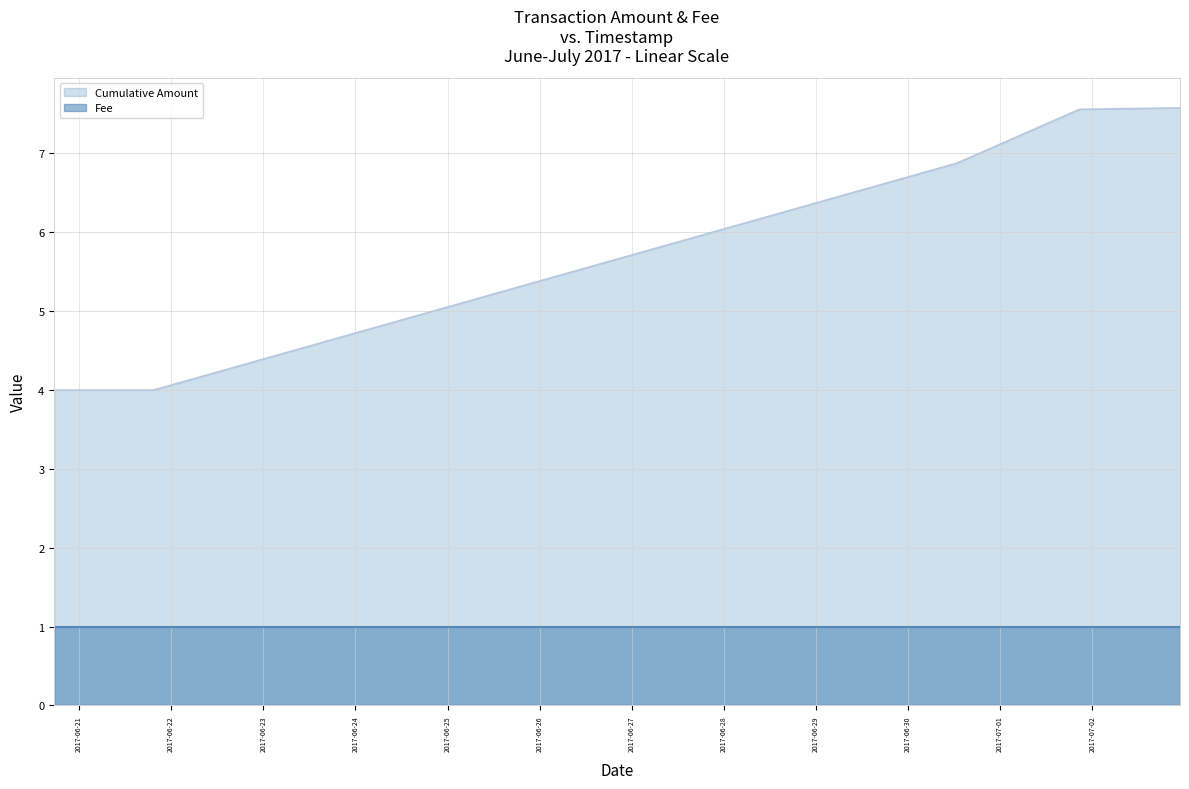

The Amount series shows 4.0 at 2017-06-20 17:29:22. True or false?

True